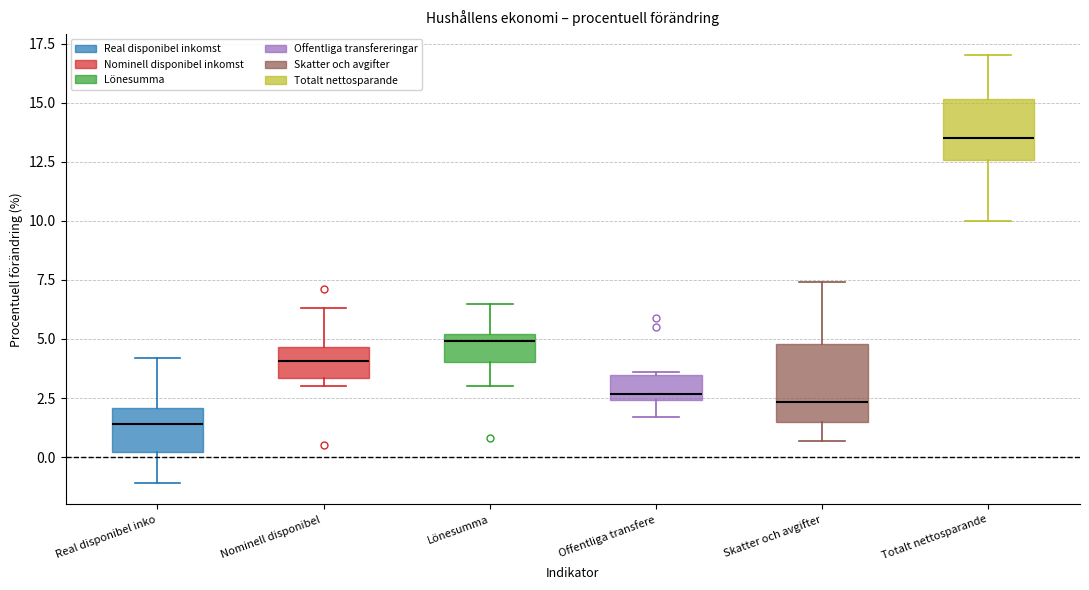

Which box's median line is the highest?

Totalt nettosparande